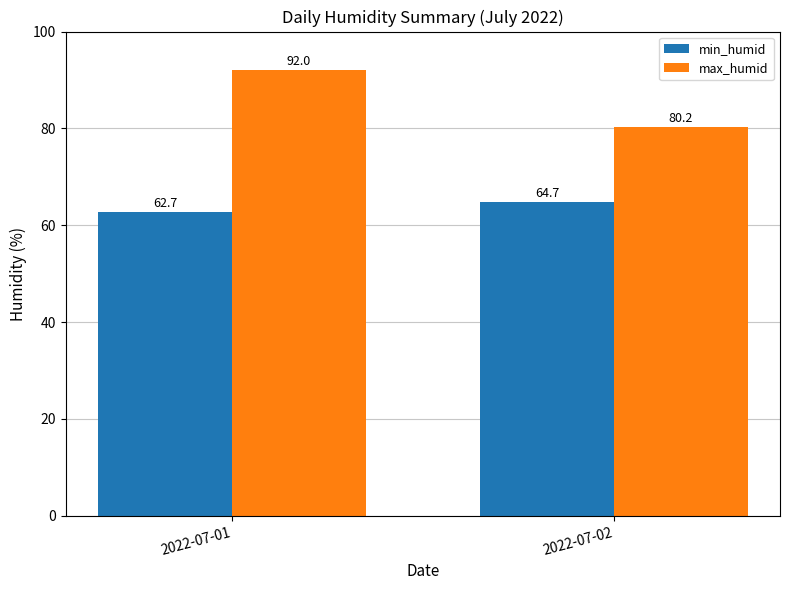

Which category has the highest value in the max_humid series?

2022-07-01